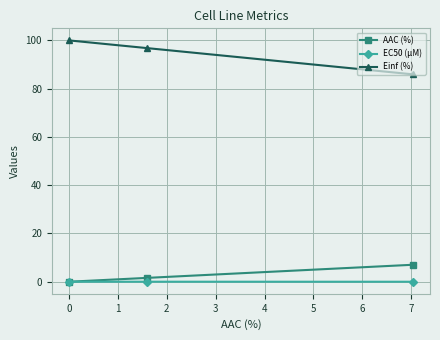

What is the value of the AAC (%) point at the 3rd from the left?

7.0